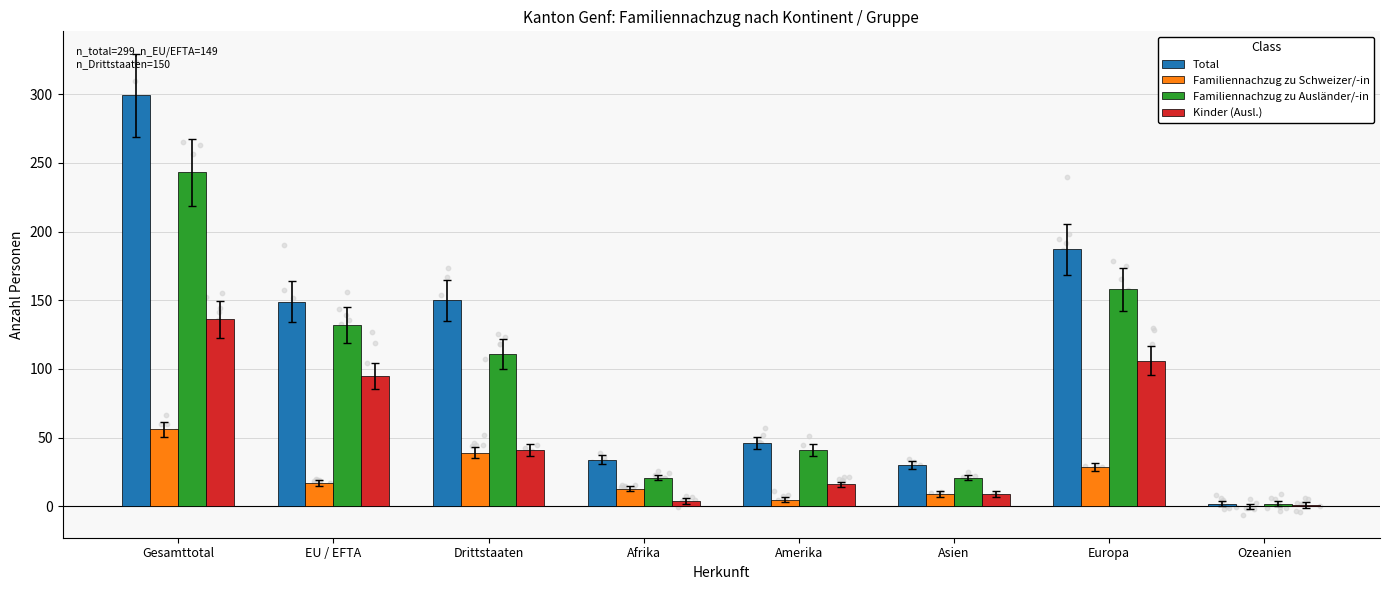

Is the value of Familiennachzug zu Ausländer/-in at Europa greater than the value of Total at Gesamttotal?

No